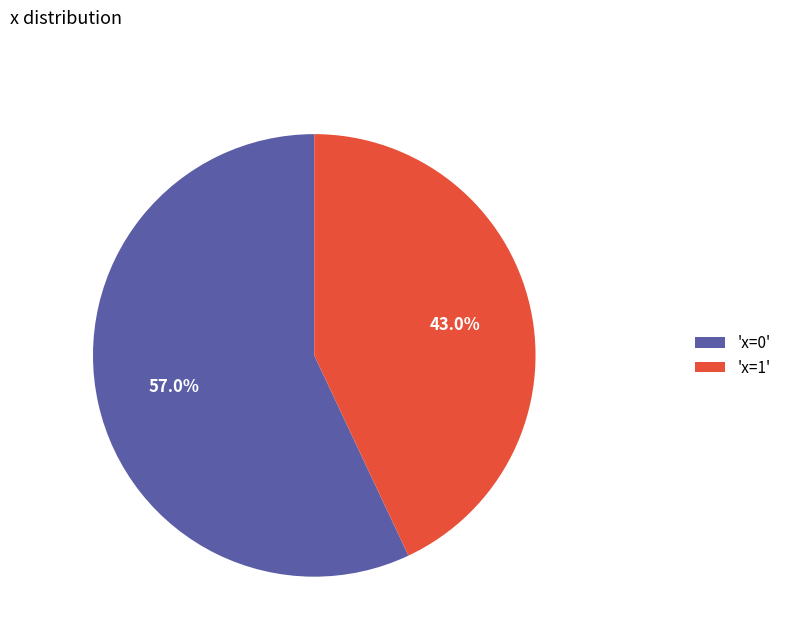

Combined, what portion of the pie is 'x=1' and 'x=0'?

100.0%